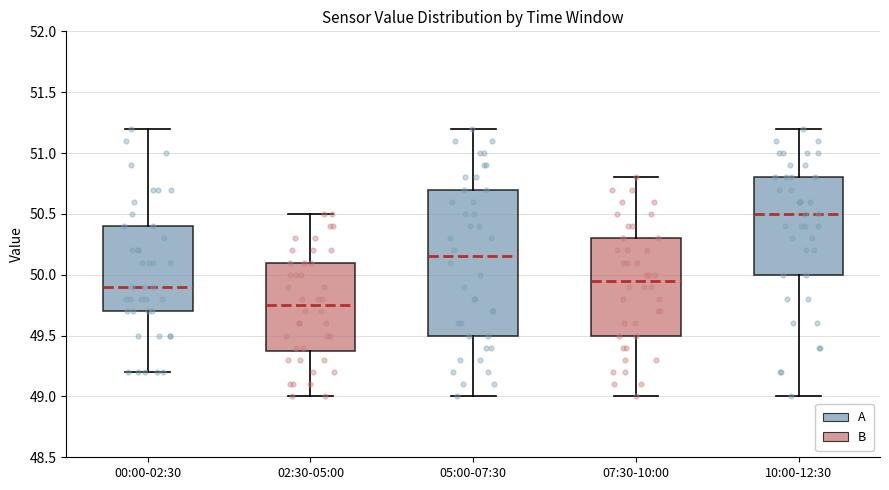

Reading left to right, read every box against the y-axis: the position of its median line, the range the box covers, and the ends of its whiskers. The values are not printed on the chart, so give them approximately, as read against the axis.

00:00-02:30: median 49.90, box 49.70 to 50.40, whiskers 49.20 to 51.20
02:30-05:00: median 49.75, box 49.40 to 50.10, whiskers 49.00 to 50.50
05:00-07:30: median 50.15, box 49.50 to 50.70, whiskers 49.00 to 51.20
07:30-10:00: median 49.95, box 49.50 to 50.30, whiskers 49.00 to 50.80
10:00-12:30: median 50.50, box 50.00 to 50.80, whiskers 49.00 to 51.20